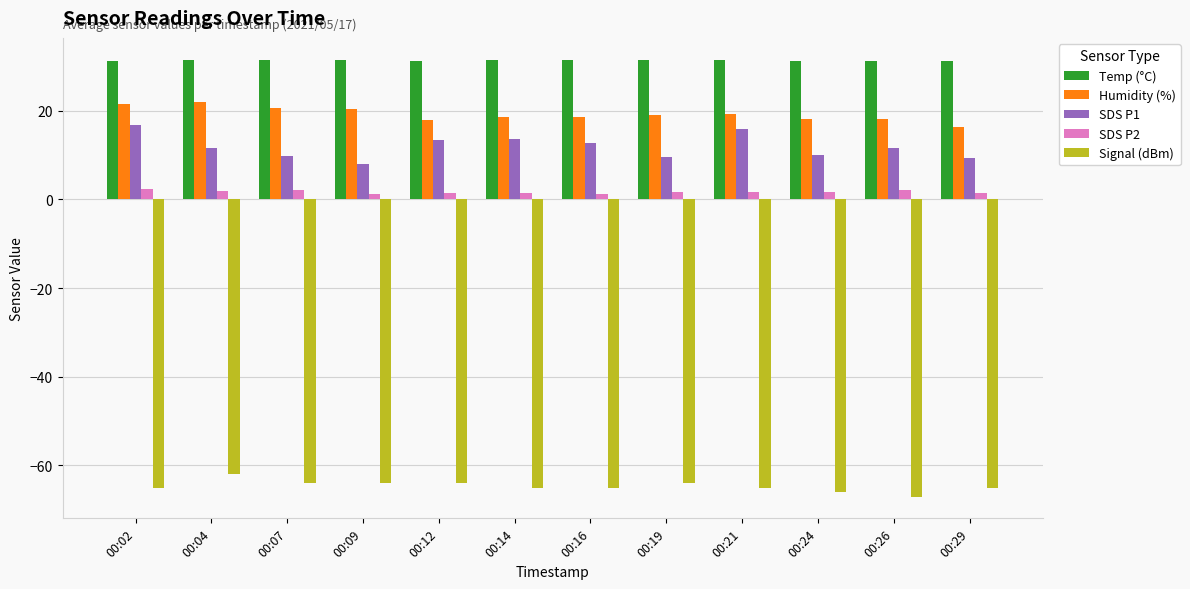

How many Temp (°C) values are between 31 and 32?

12